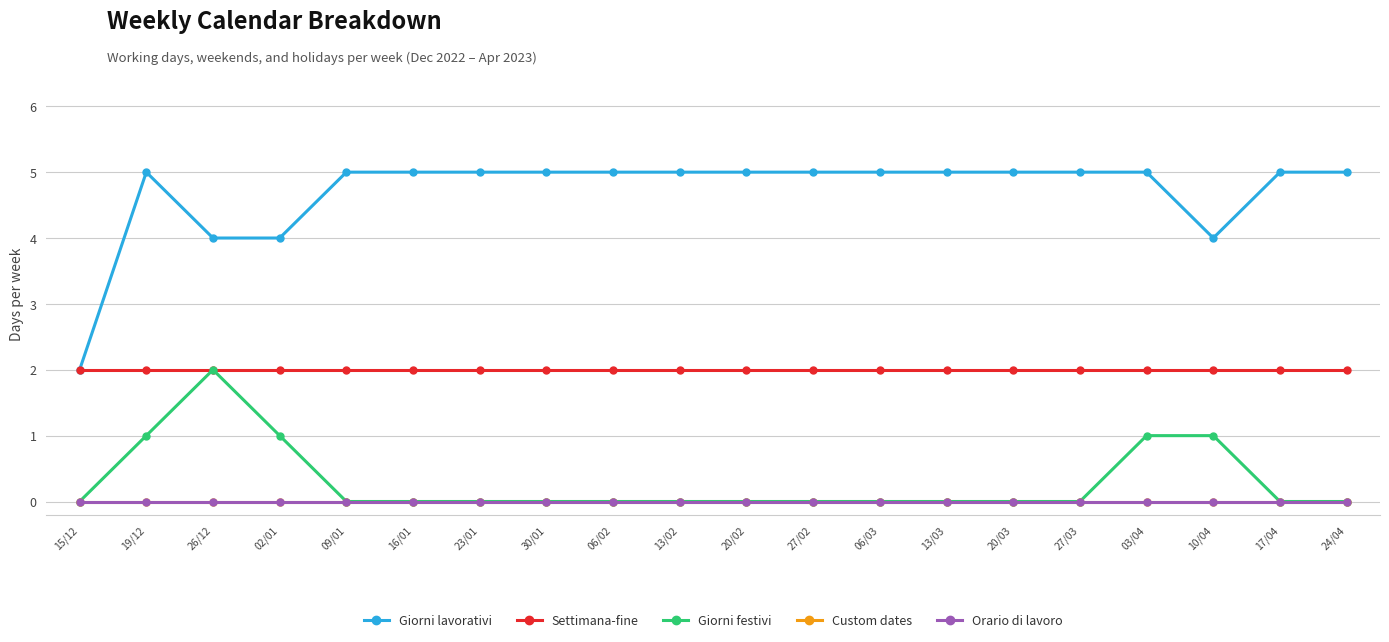

What is the label of the 4th point from the right?

03/04